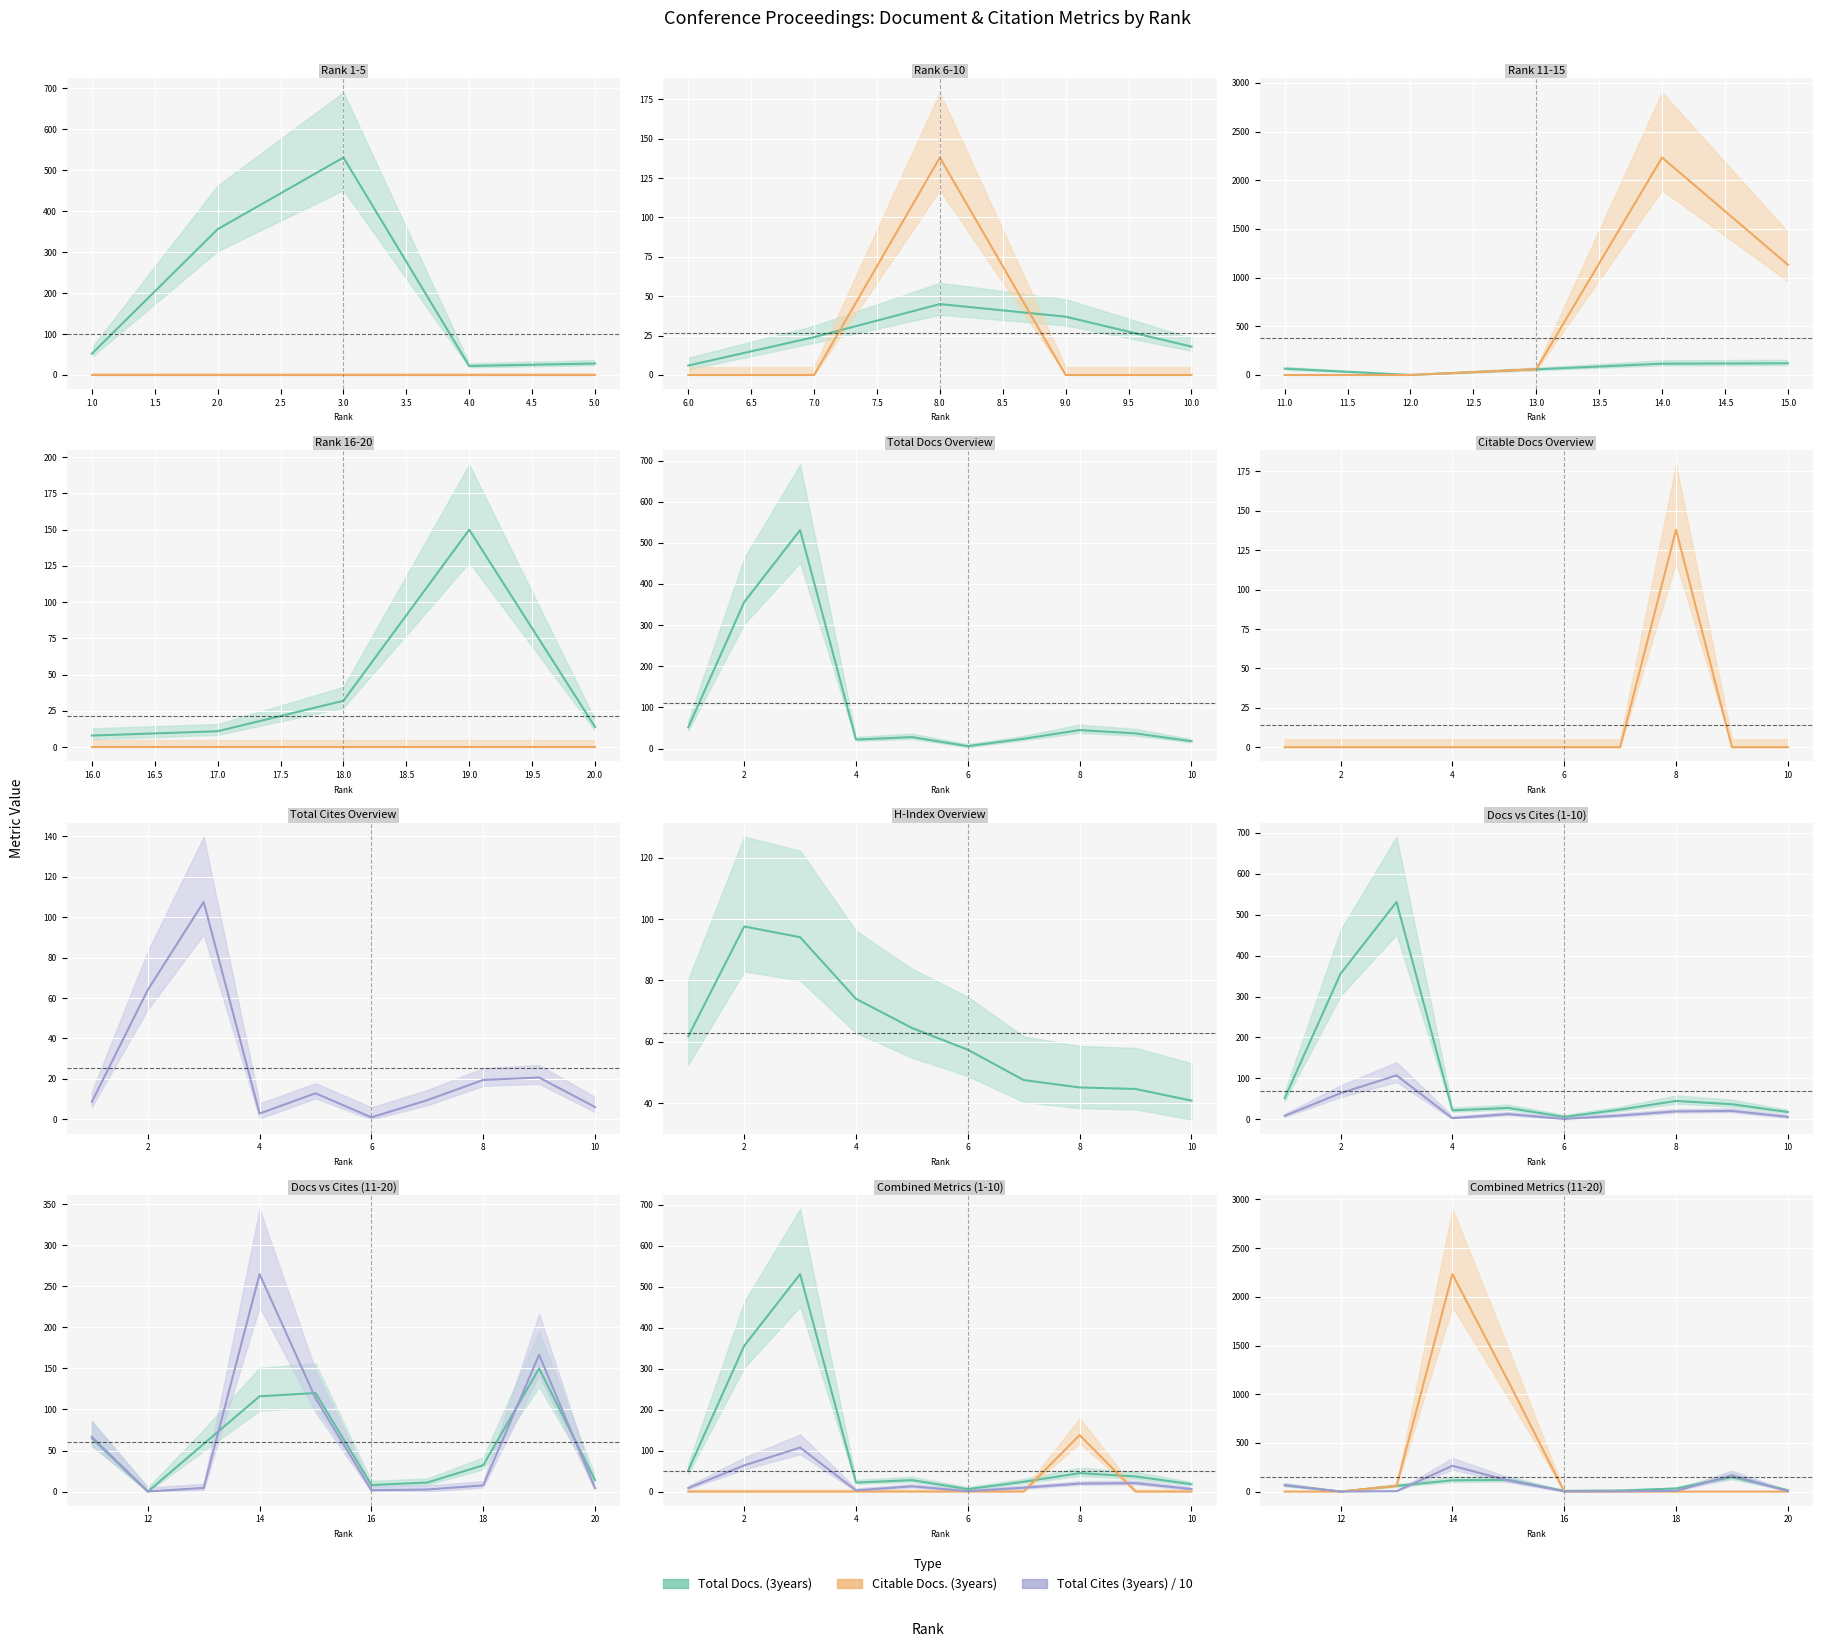

What is the difference between the maximum and minimum values in the Total Docs. (3years) series?

531